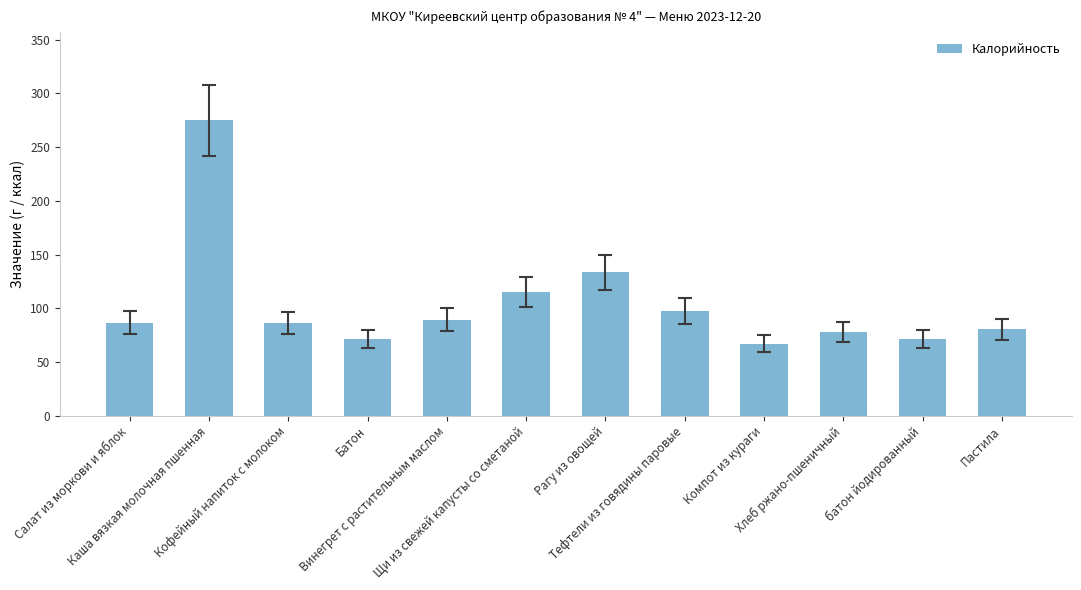

What is the greatest value displayed?

274.9